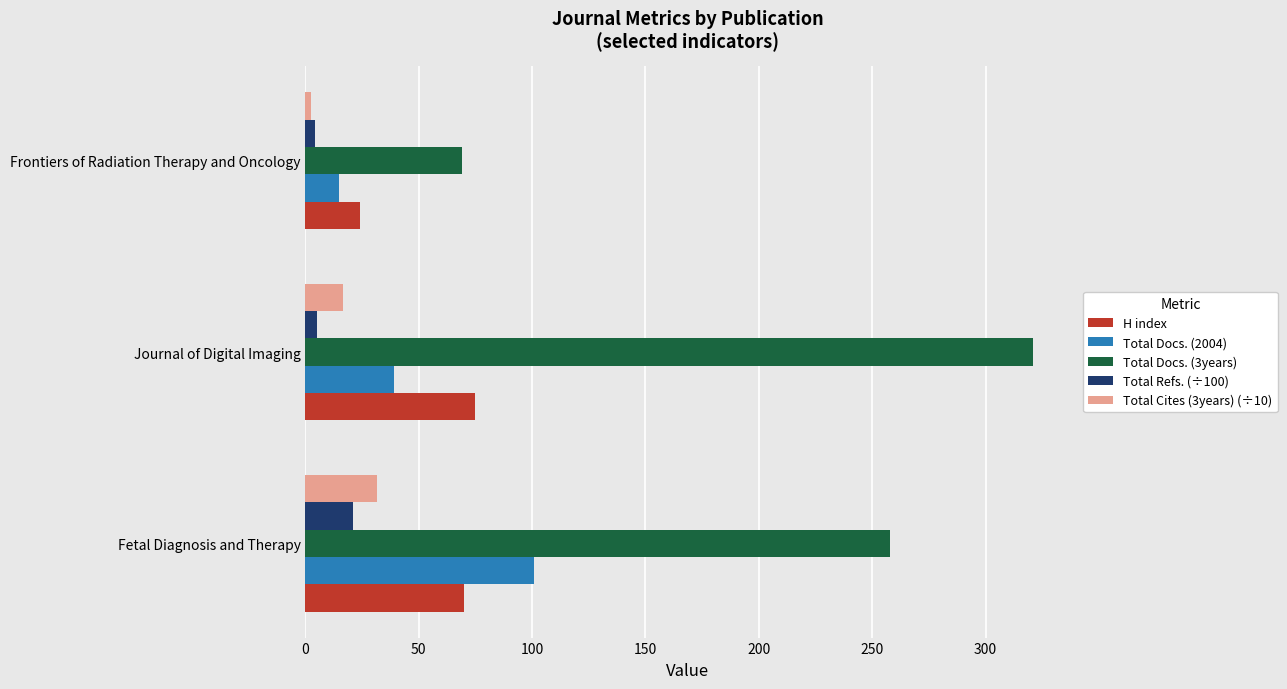

What is the difference between the maximum and second lowest values in the Total Cites (3years) (÷10) series?

15.1